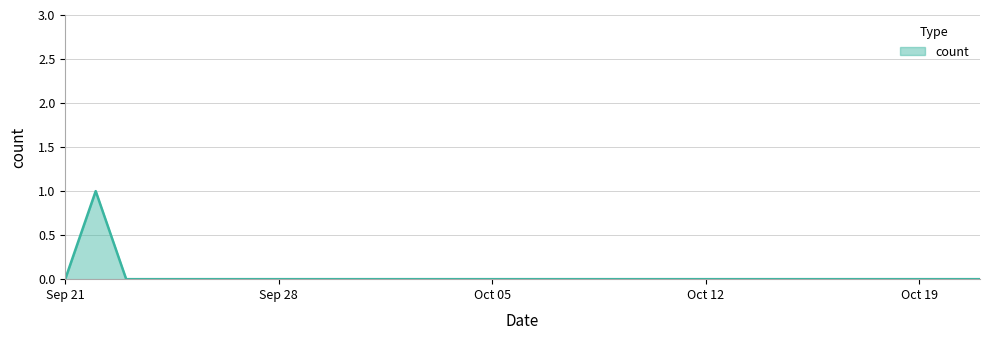

Where is the first local maximum?

2020-09-22